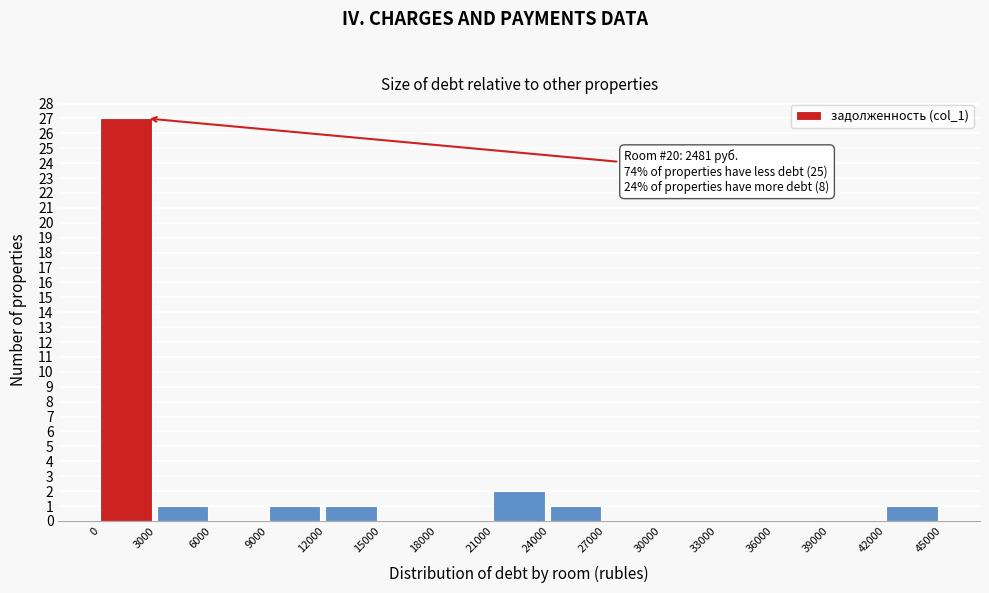

Over which range of the x-axis is the bar tallest?

0 to 3000